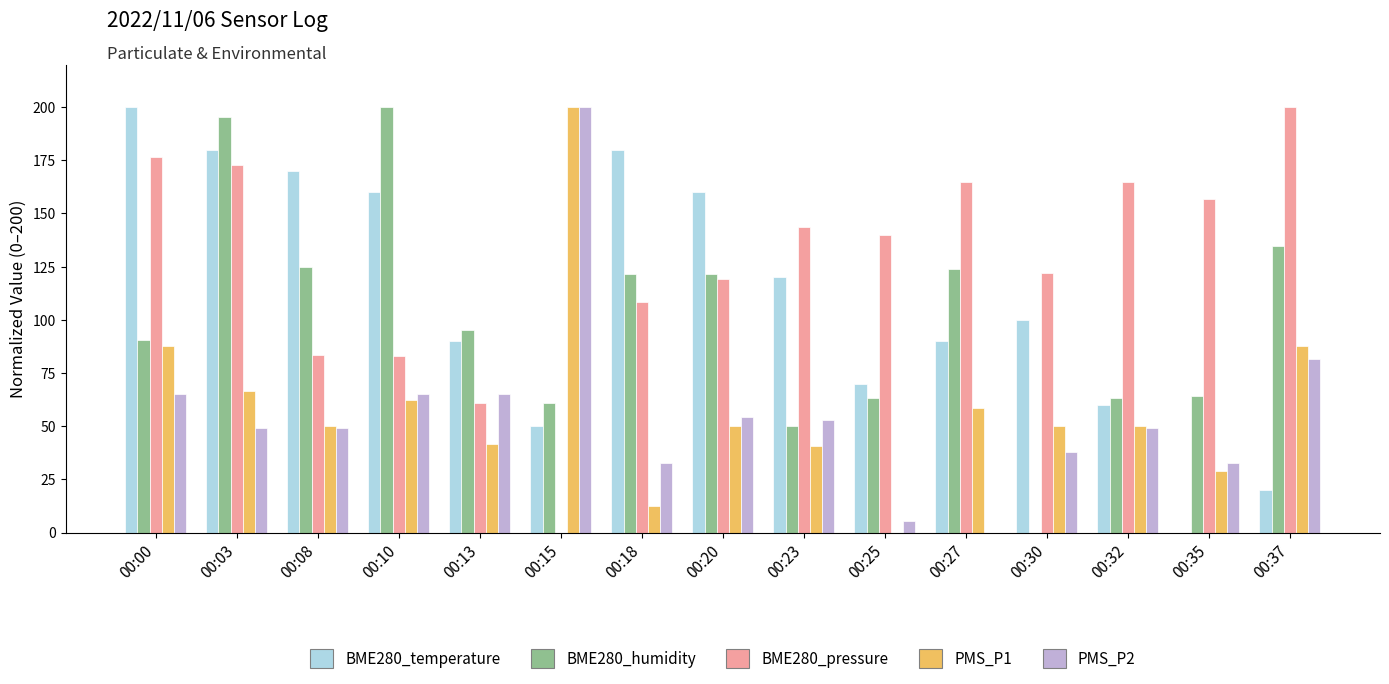

Count the number of categories in the chart.

15